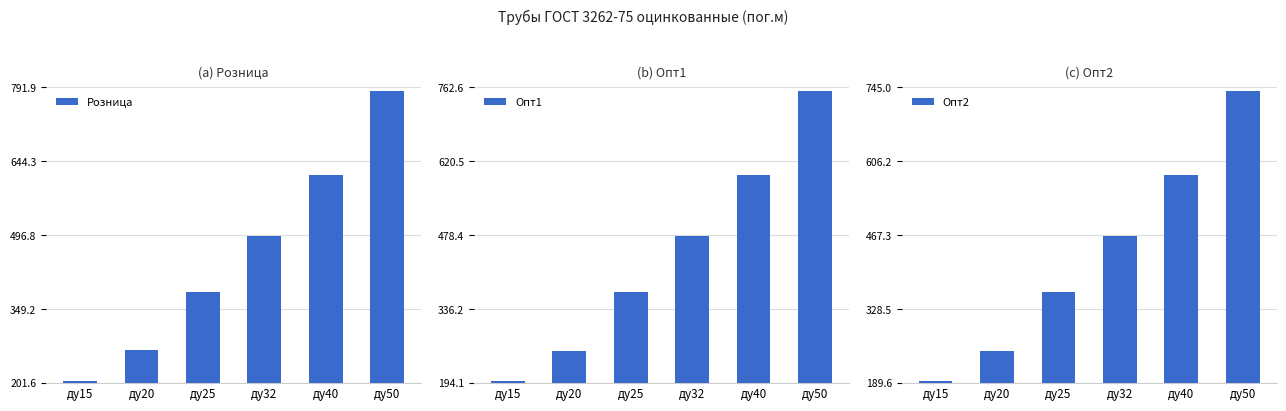

Is the value of Розница at ду40 greater than the value of Опт1 at ду50?

No